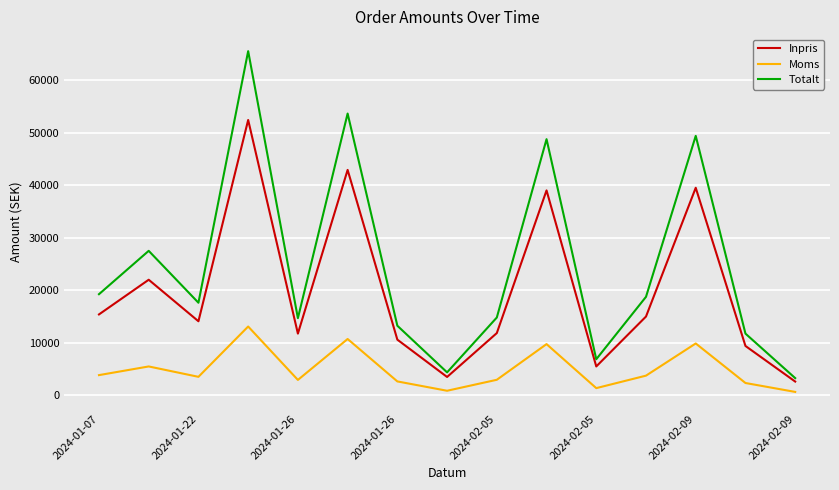

What is the highest value of the Totalt series?

65500.0